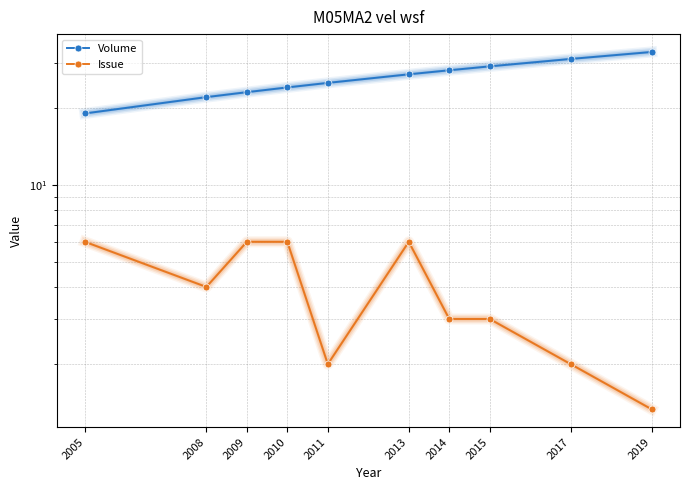

Reading left to right, what are all the values shown in this chart?

Volume: 2005=19.0	2008=22.0	2009=23.0	2010=24.0	2011=25.0	2013=27.0	2014=28.0	2015=29.0	2017=31.0	2019=33.0
Issue: 2005=6.0	2008=4.0	2009=6.0	2010=6.0	2011=2.0	2013=6.0	2014=3.0	2015=3.0	2017=2.0	2019=1.3